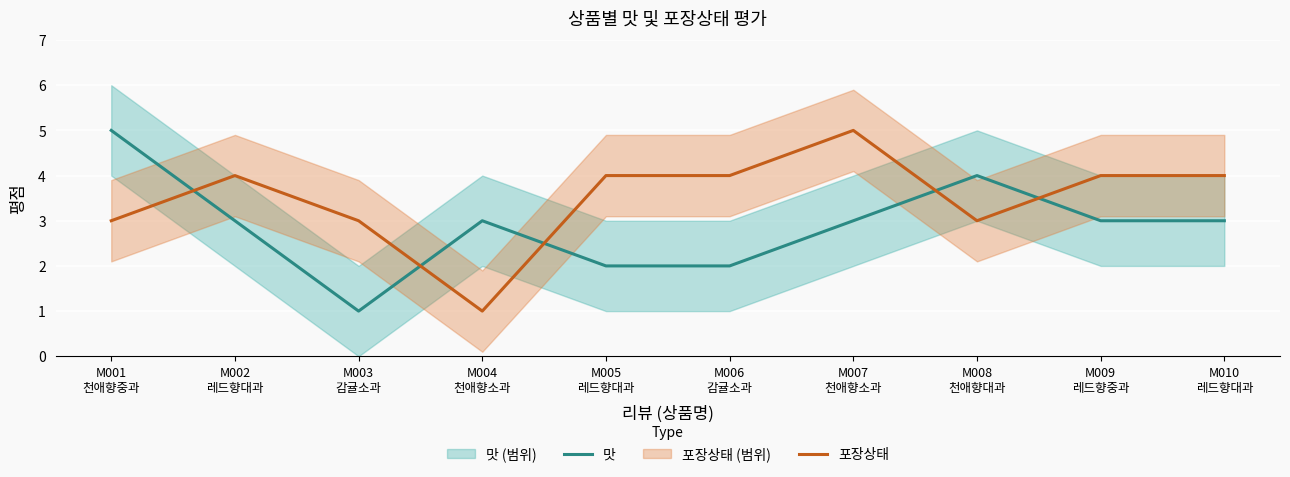

What is the value of the 포장상태 point at the 8th from the left?

3